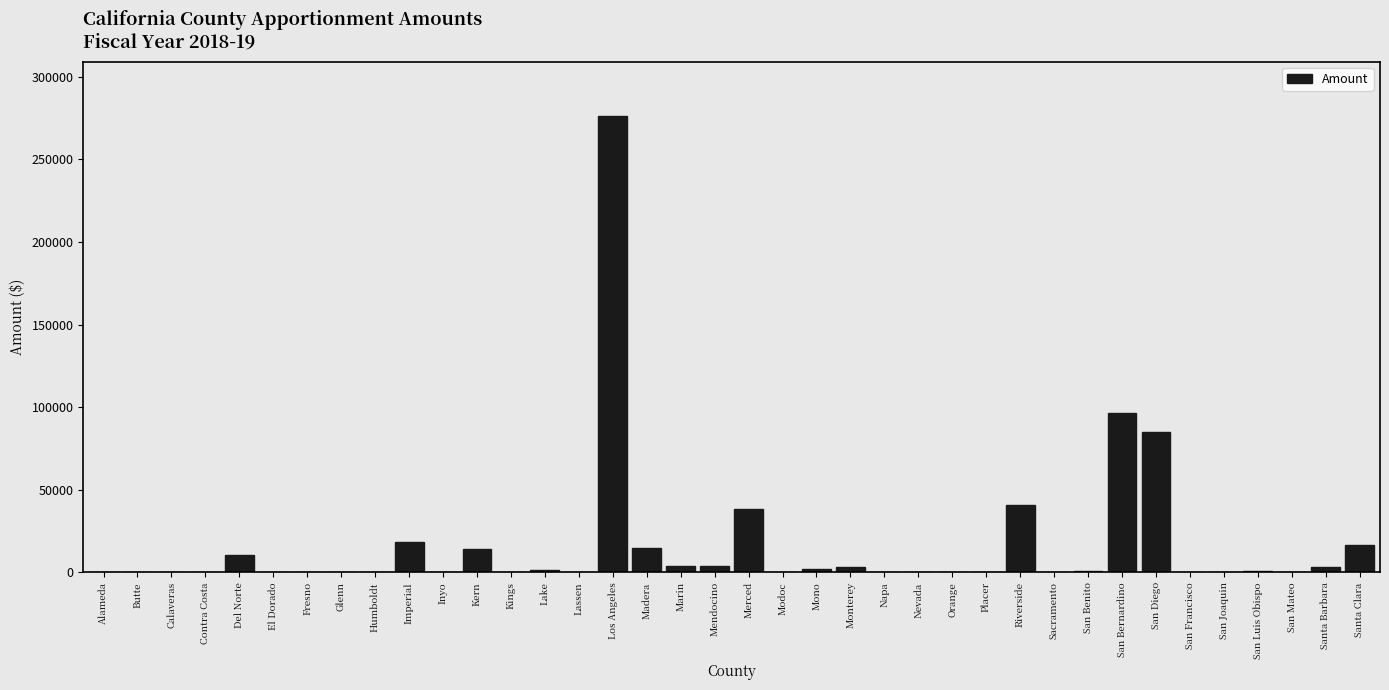

The value at San Francisco is 111205. True or false?

False